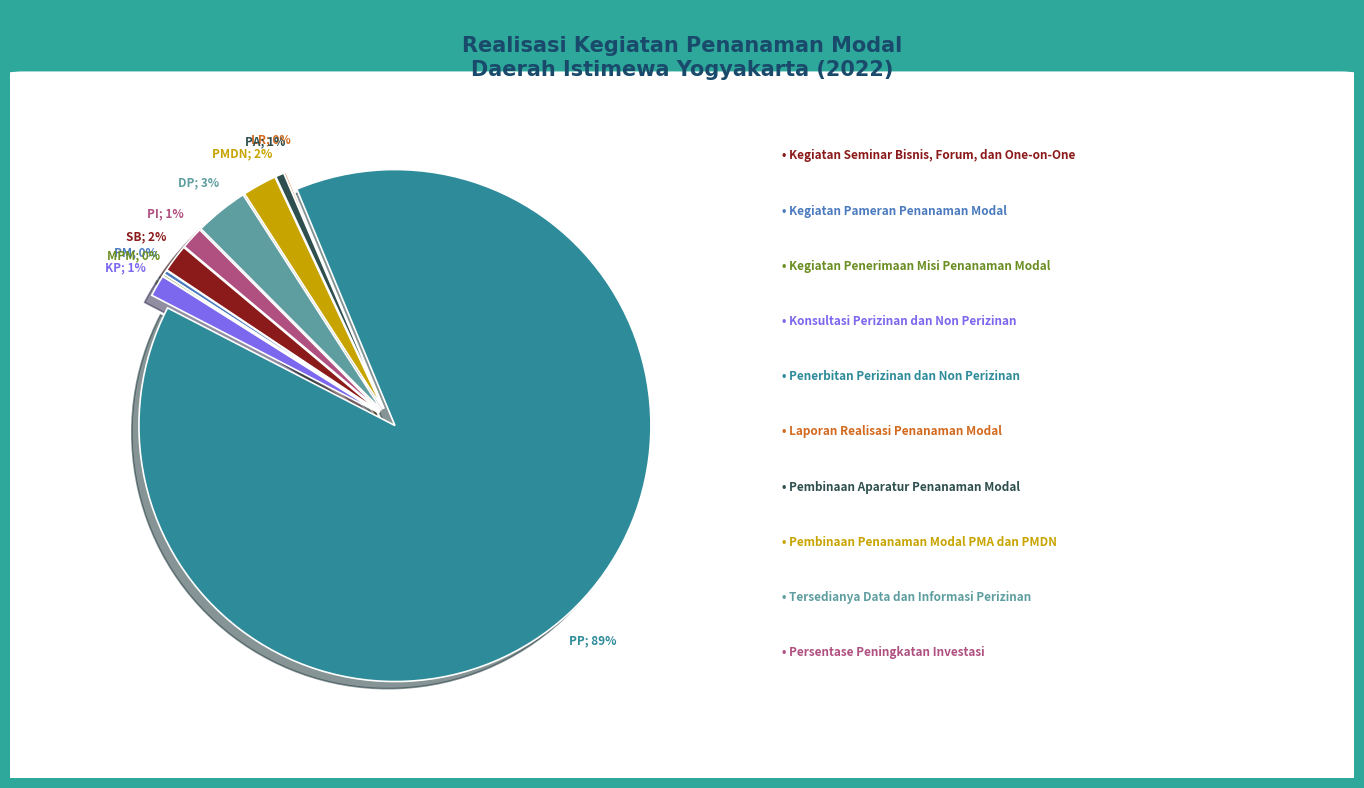

Which category has the biggest portion of the pie?

Penerbitan Perizinan dan Non Perizinan